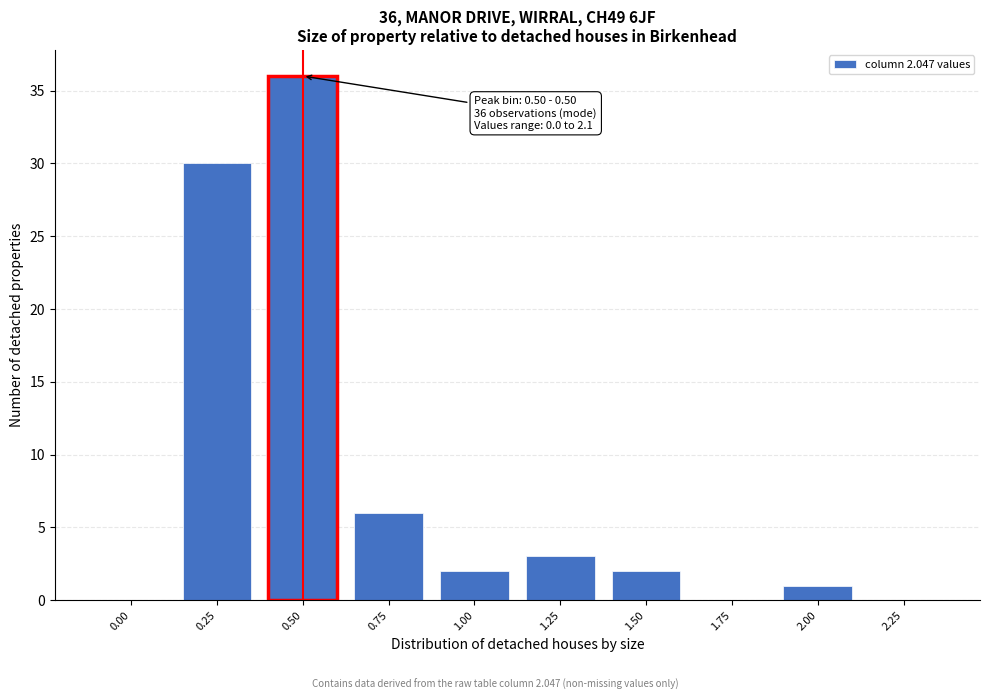

Reading left to right, transcribe all the data shown in this chart.

0.00=0	0.25=30	0.50=36	0.75=6	1.00=2	1.25=3	1.50=2	1.75=0	2.00=1	2.25=0